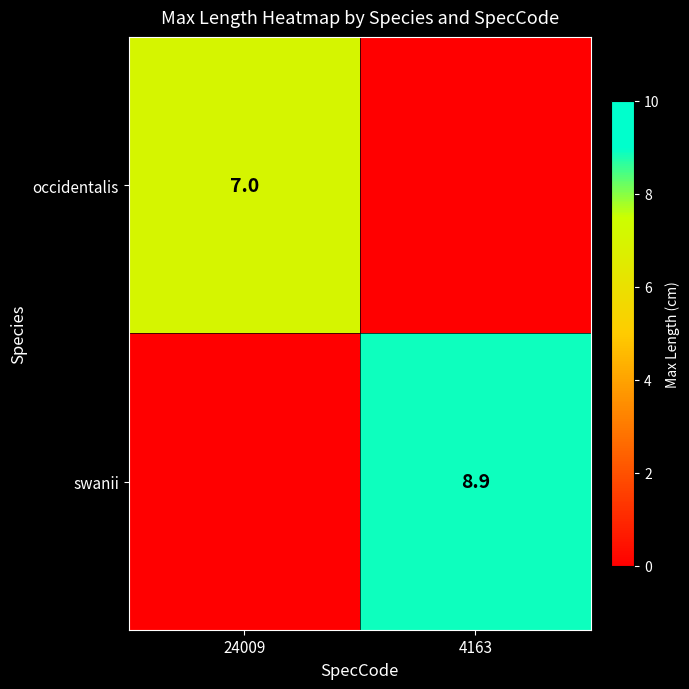

True or false: occidentalis has a value of 2.3 at 24009.

False